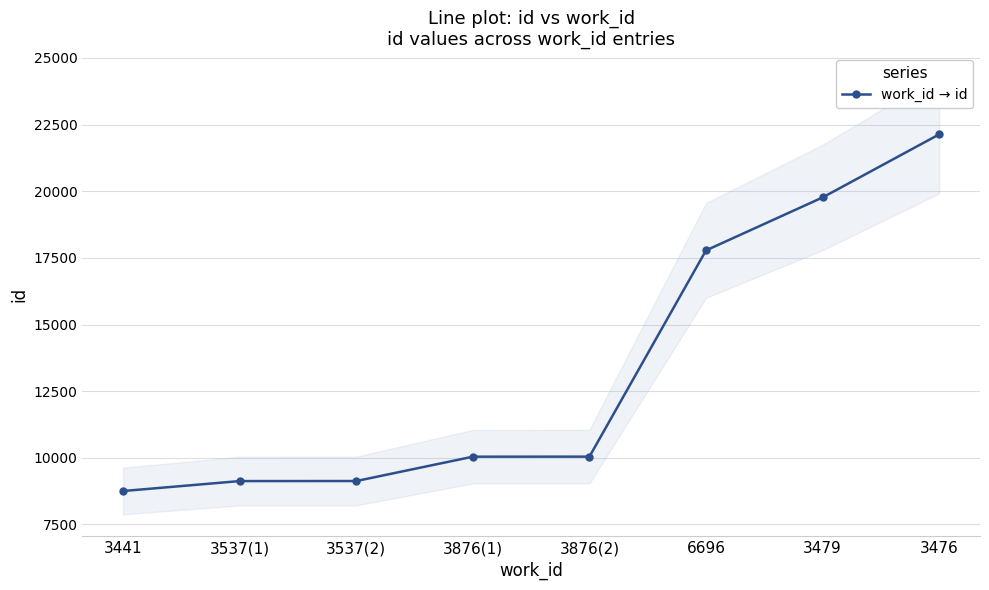

Reading left to right, transcribe all the data shown in this chart.

8754	9127	9129	10042	10044	17780	19766	22132